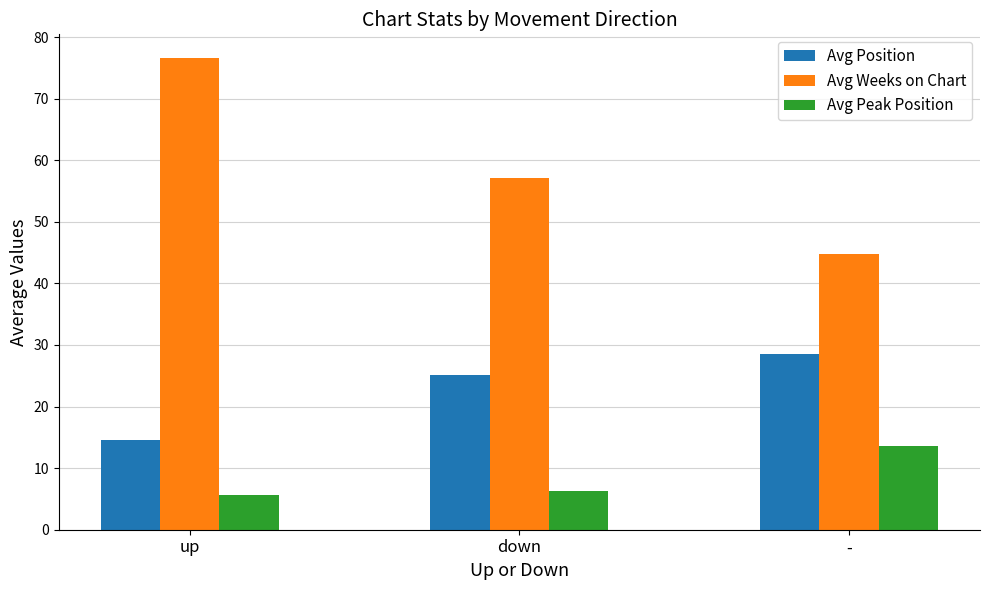

What is the difference between the second highest and minimum values in the Avg Weeks on Chart series?

12.3